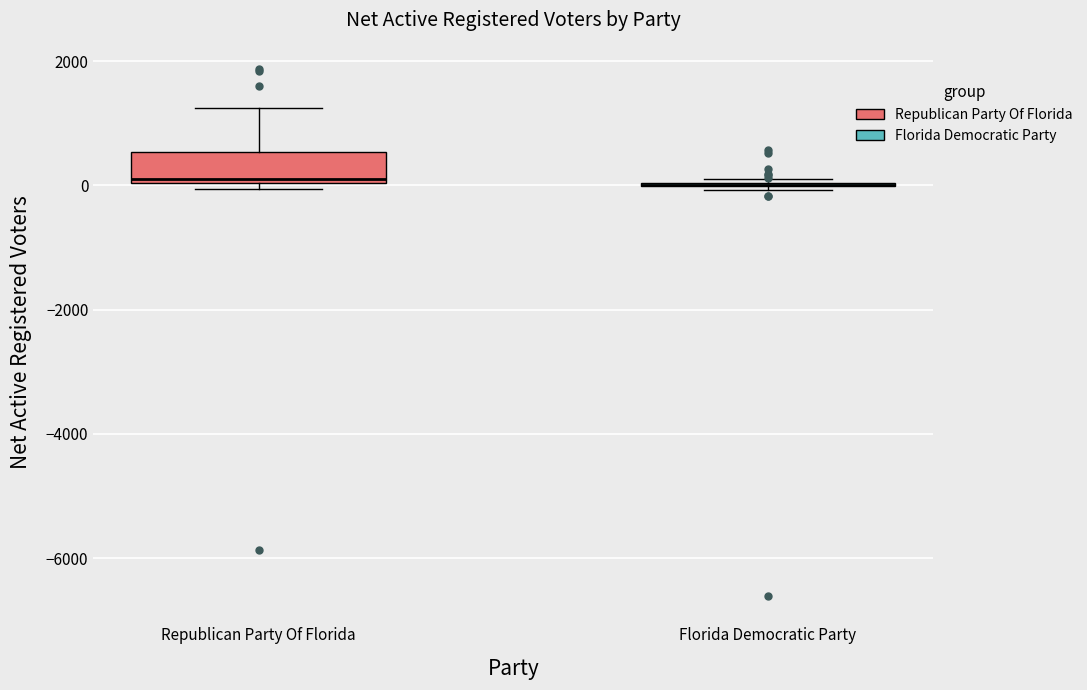

Where is the upper edge of the box for Republican Party Of Florida on the y-axis? The values are not printed on the chart, so give them approximately, as read against the axis.

600